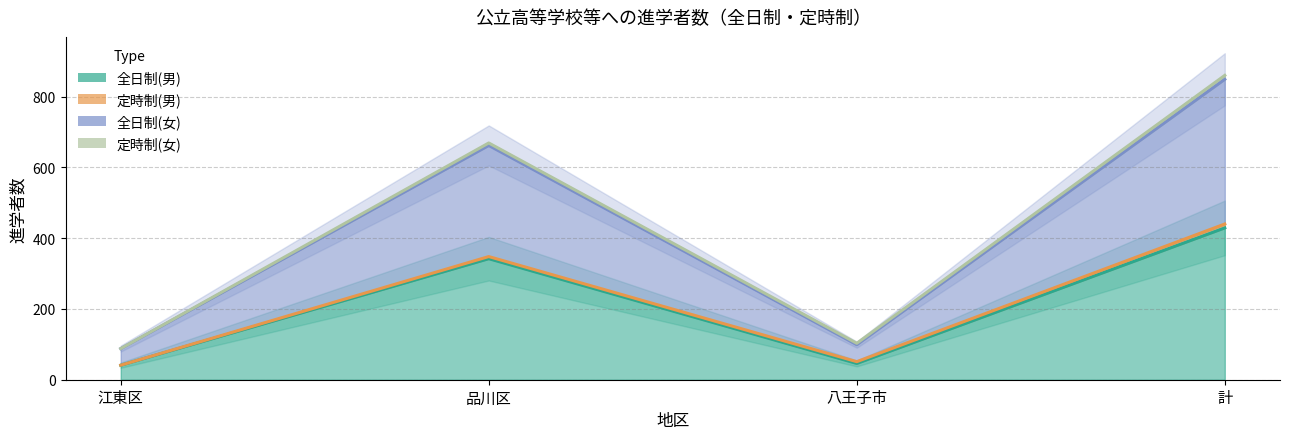

In 全日制(男), how many points are higher than both neighbors (excluding endpoints)?

1